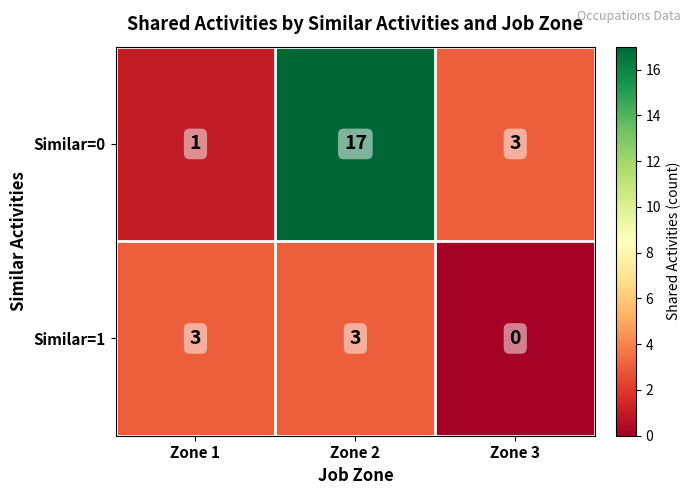

Which series has the largest total across all categories?

Similar=0